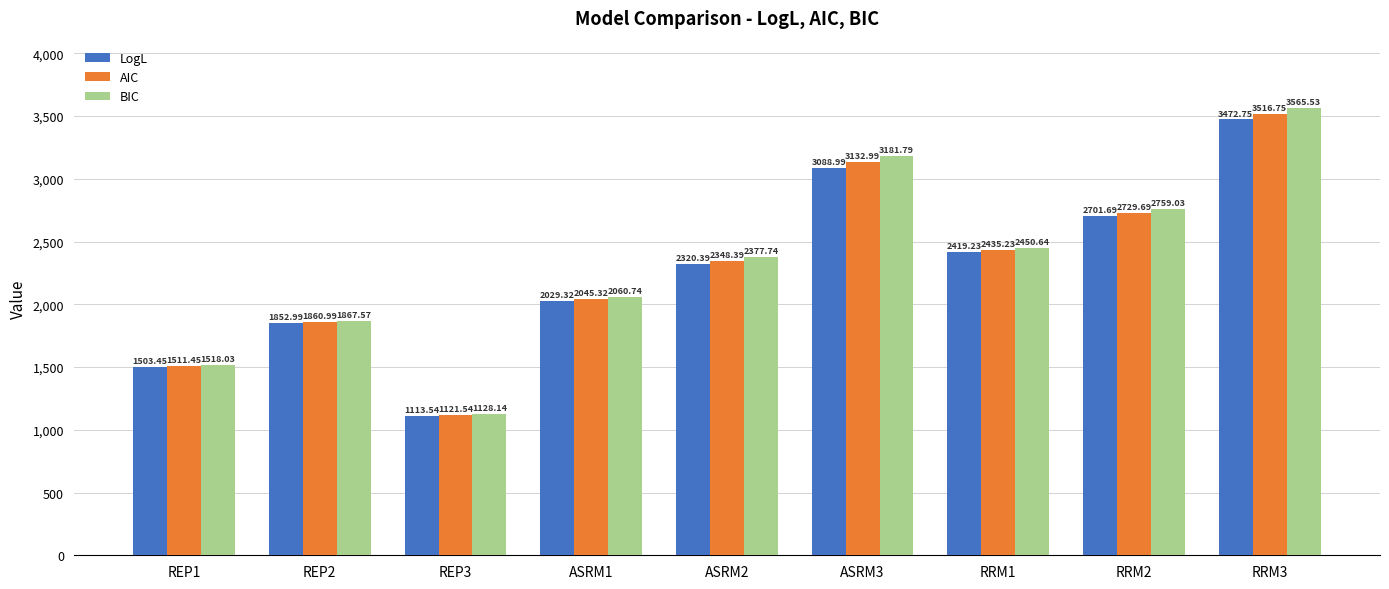

What position from the left is RRM3?

9